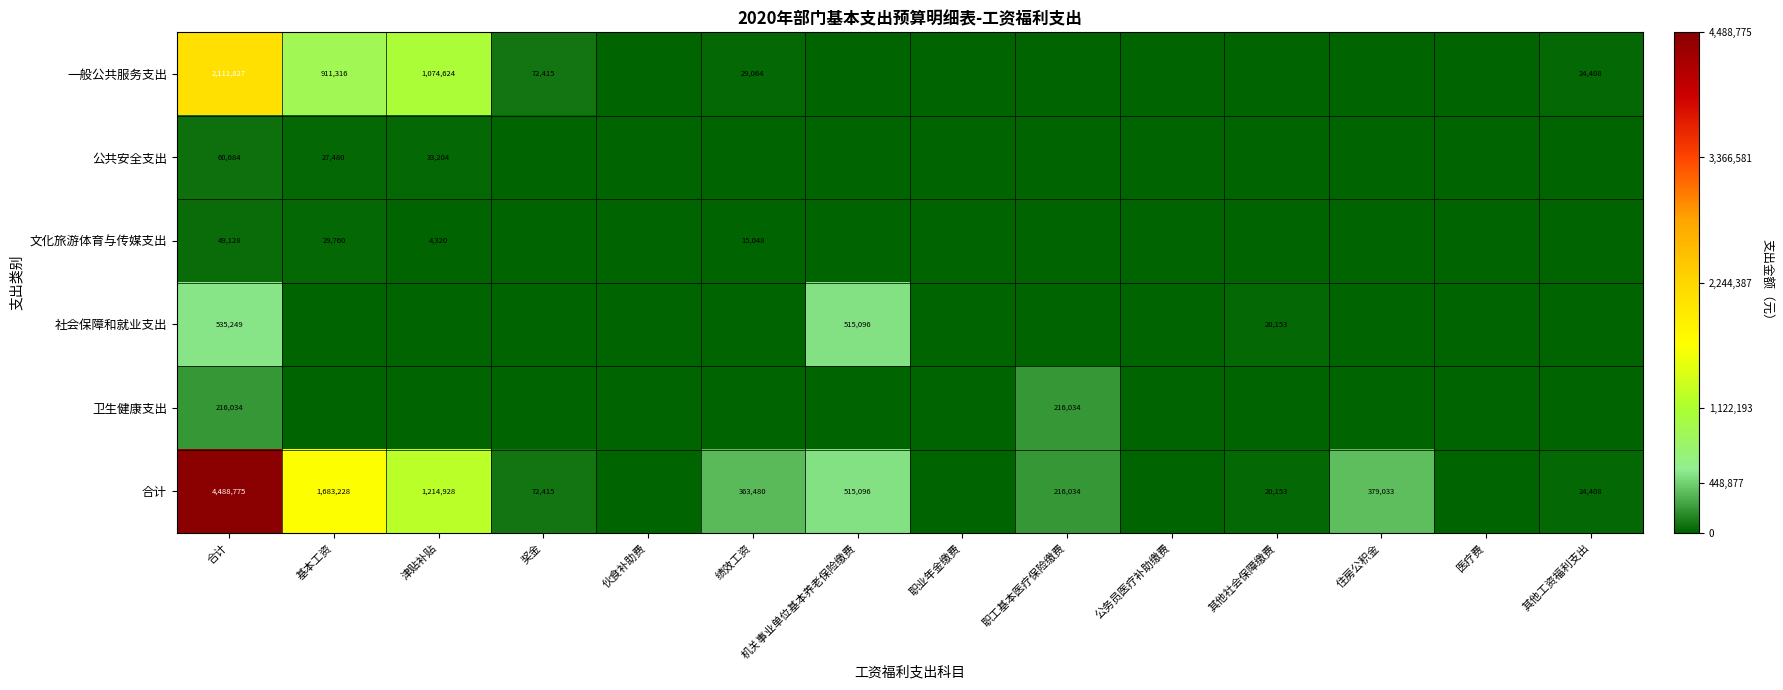

The value of 一般公共服务支出 at 合计 is 2111827. True or false?

True